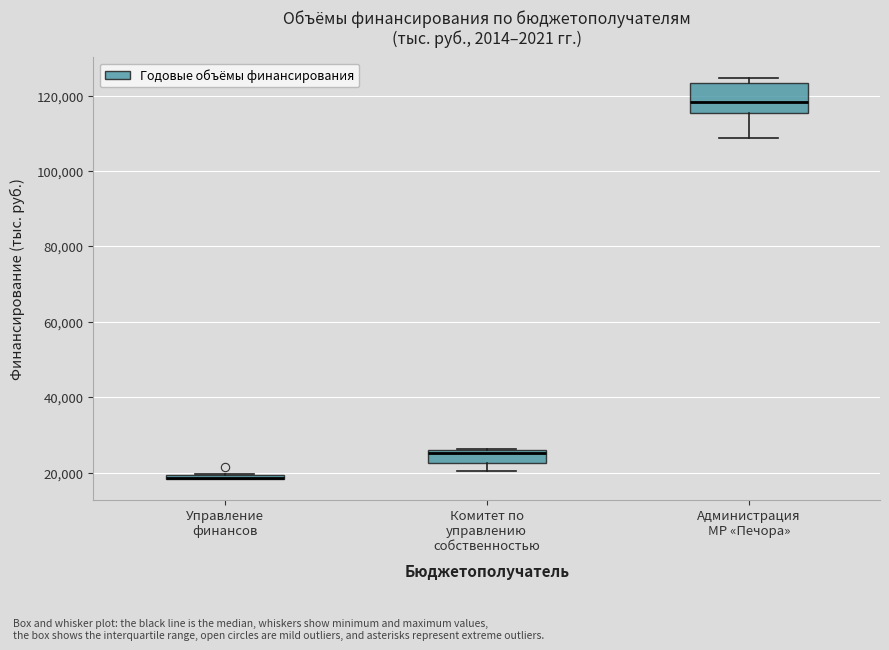

Which box is the tallest, from its lower edge to its upper edge?

Администрация МР «Печора»